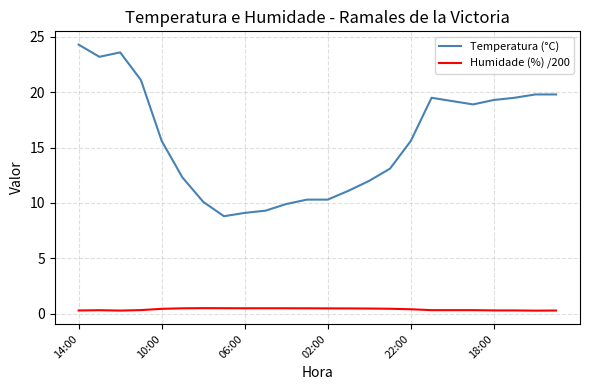

Which series has the largest total across all categories?

Temperatura (°C)